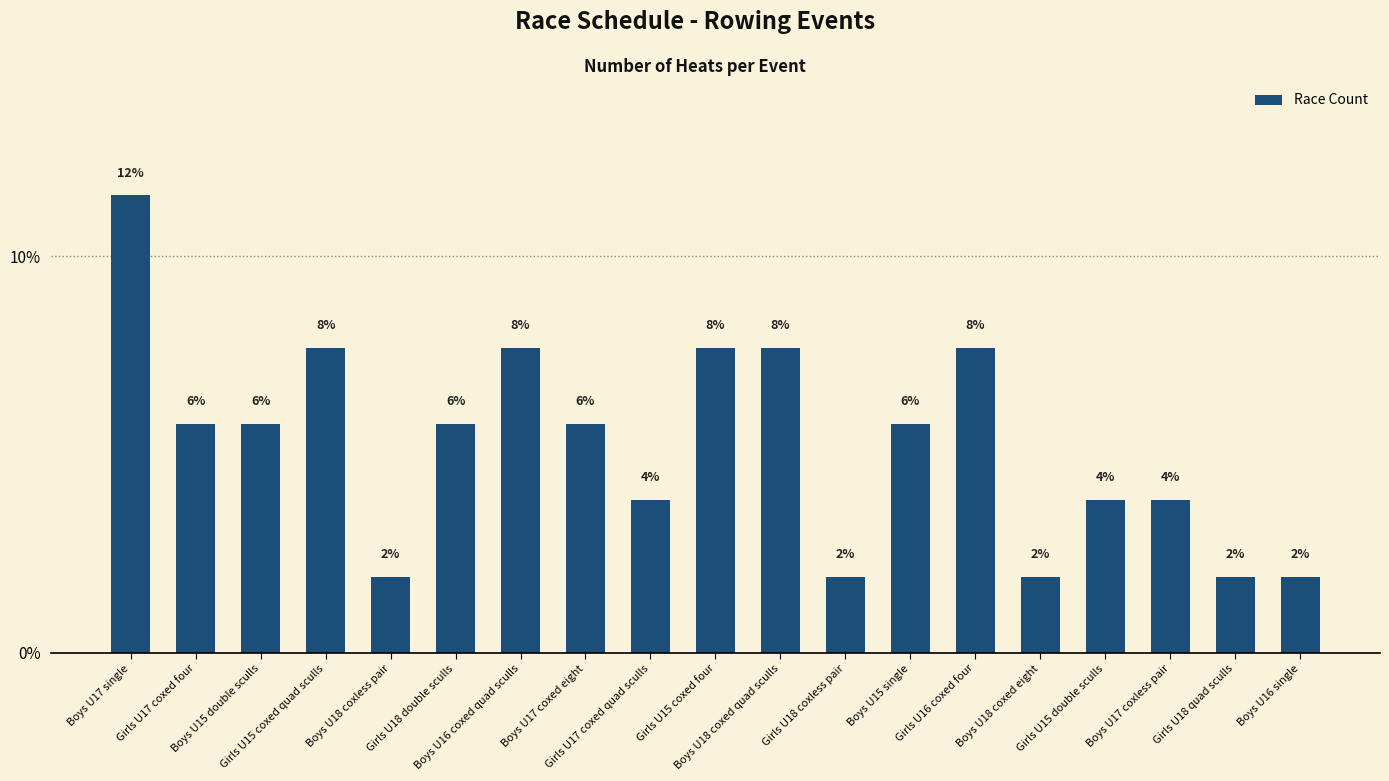

How many bars are there in total?

19